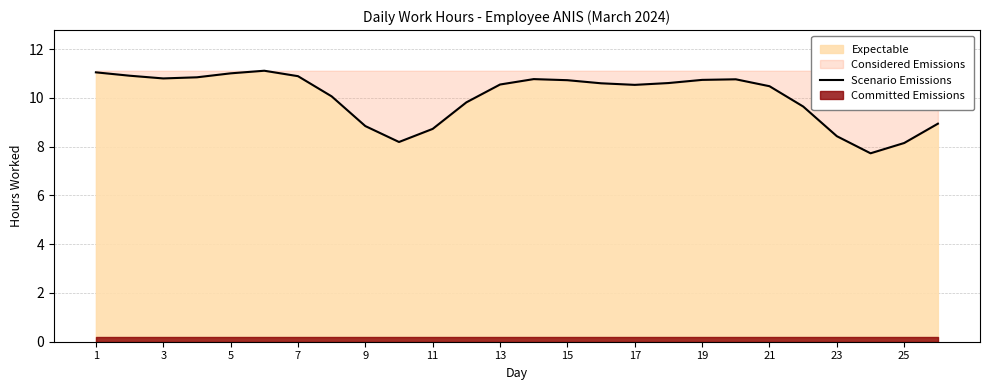

What is the lowest value of the Scenario Emissions series?

7.7